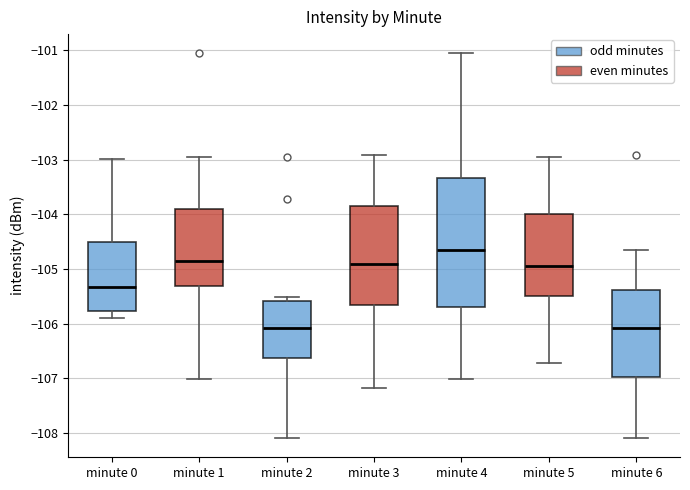

Where is the lower edge of the box for minute 3 on the y-axis? The values are not printed on the chart, so give them approximately, as read against the axis.

-105.7